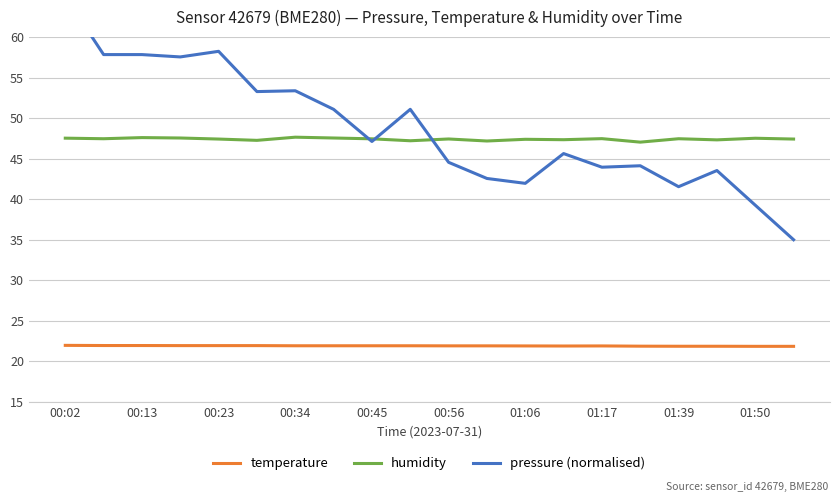

The value of humidity at 00:02 is 72.3. True or false?

False